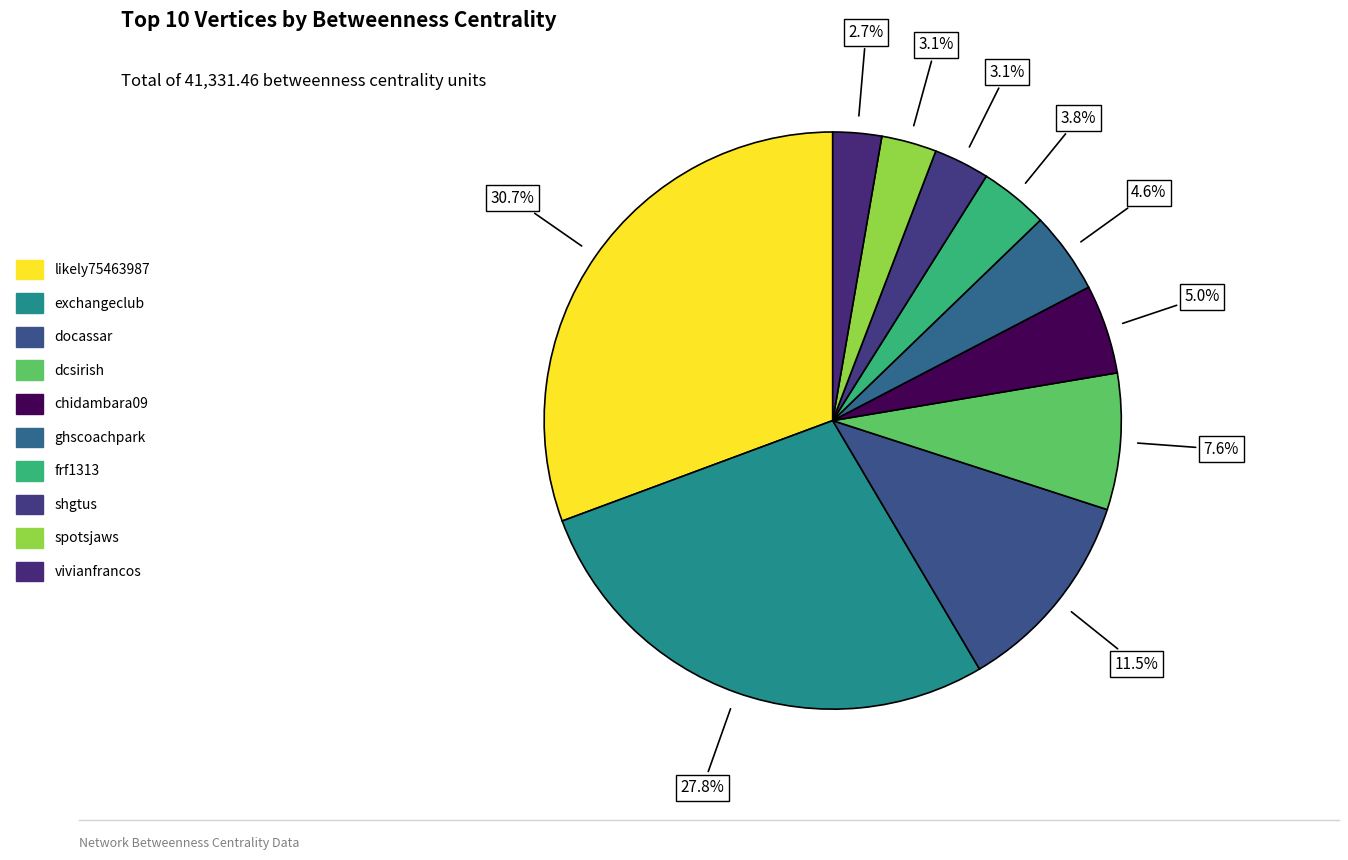

How many slices are in this pie chart?

10